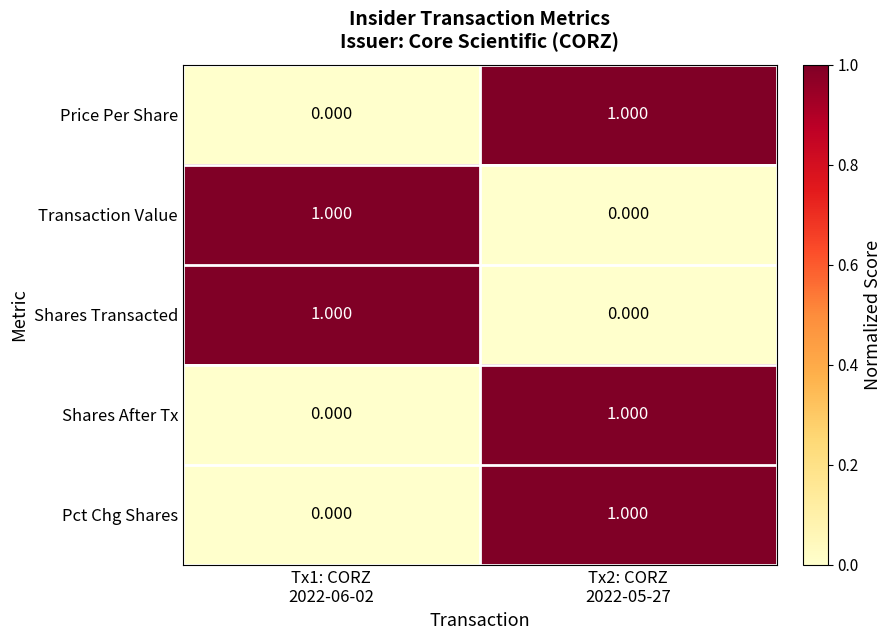

Reading left to right, what are all the values shown in this chart?

Price Per Share: Tx1: CORZ
2022-06-02=0	Tx2: CORZ
2022-05-27=1
Transaction Value: Tx1: CORZ
2022-06-02=1	Tx2: CORZ
2022-05-27=0
Shares Transacted: Tx1: CORZ
2022-06-02=1	Tx2: CORZ
2022-05-27=0
Shares After Tx: Tx1: CORZ
2022-06-02=0	Tx2: CORZ
2022-05-27=1
Pct Chg Shares: Tx1: CORZ
2022-06-02=0	Tx2: CORZ
2022-05-27=1